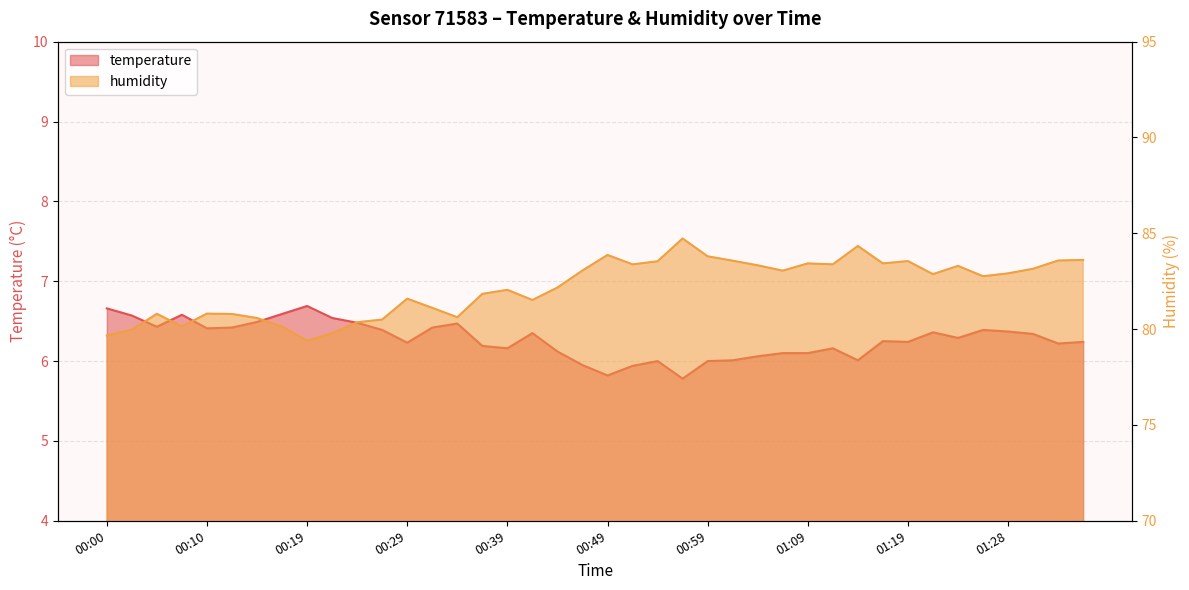

Which has a higher value, 00:24 or 01:28?

00:24